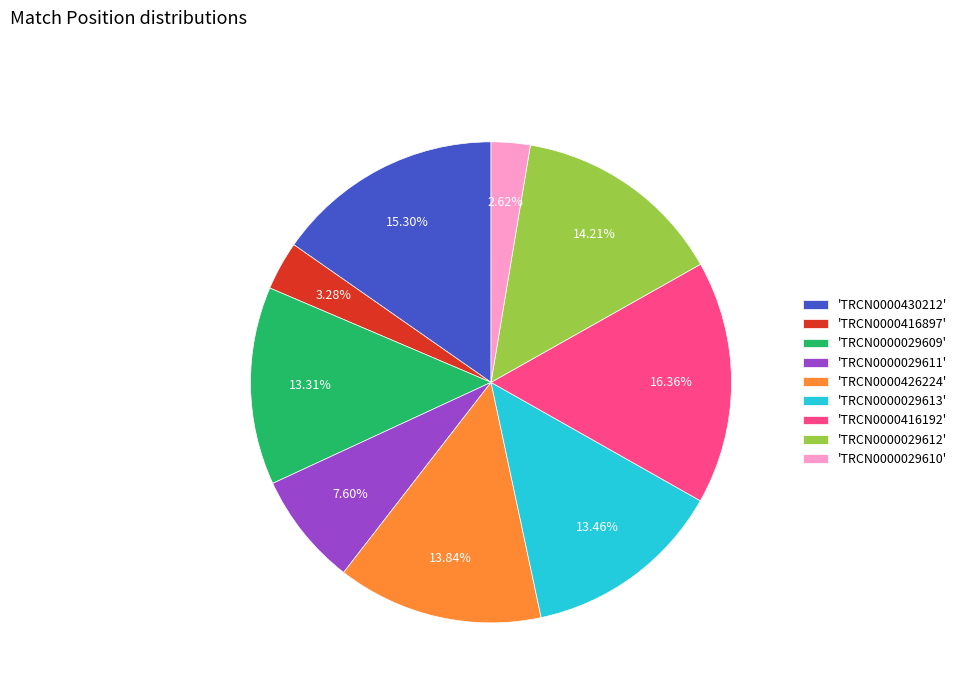

Is there any slice that represents more than half of the pie?

No